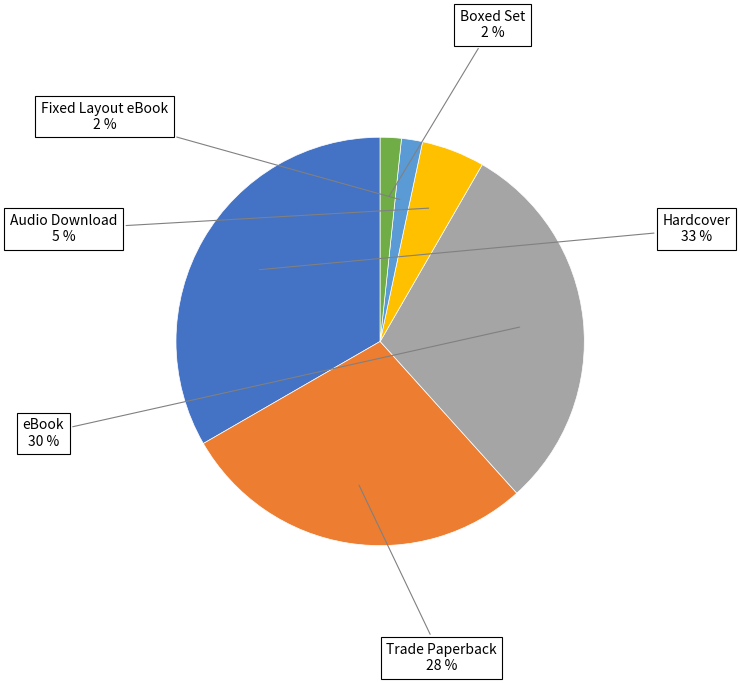

Is there any slice that represents more than half of the pie?

No